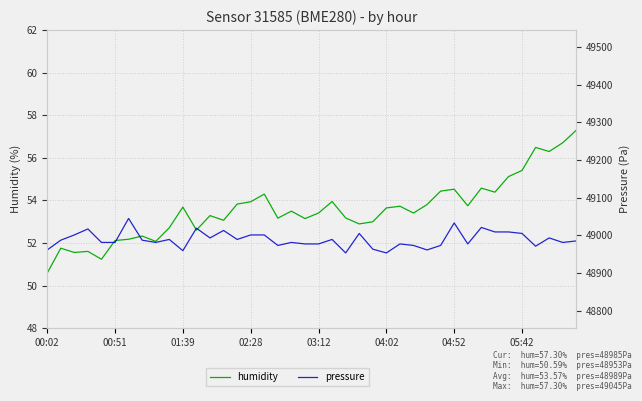

What is the difference between the maximum and minimum values in the humidity series?

6.7